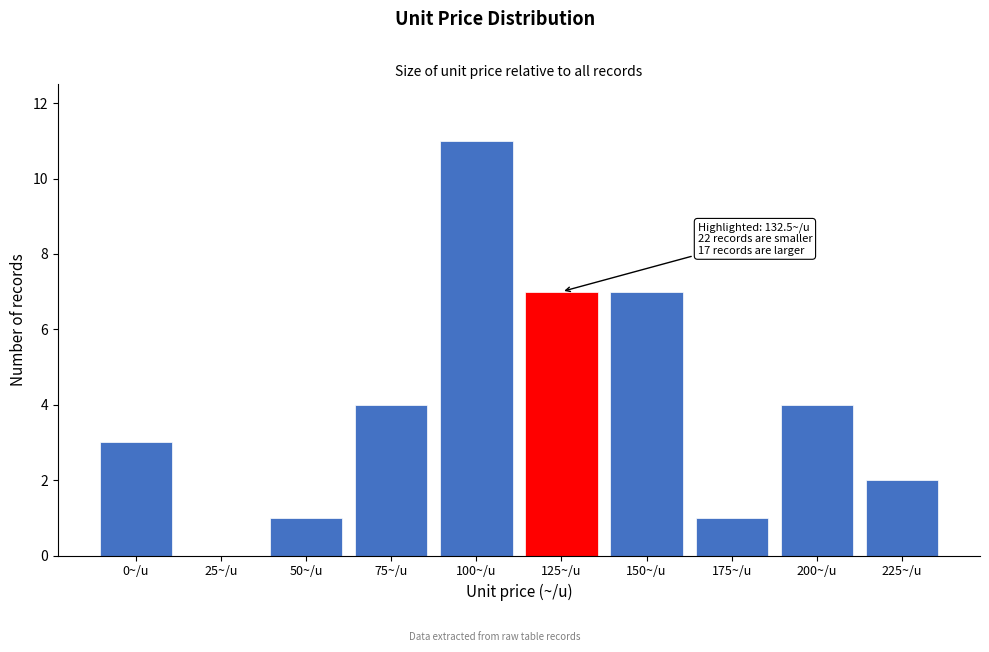

Reading right to left, list all the values displayed in this chart.

225~/u=2	200~/u=4	175~/u=1	150~/u=7	125~/u=7	100~/u=11	75~/u=4	50~/u=1	25~/u=0	0~/u=3